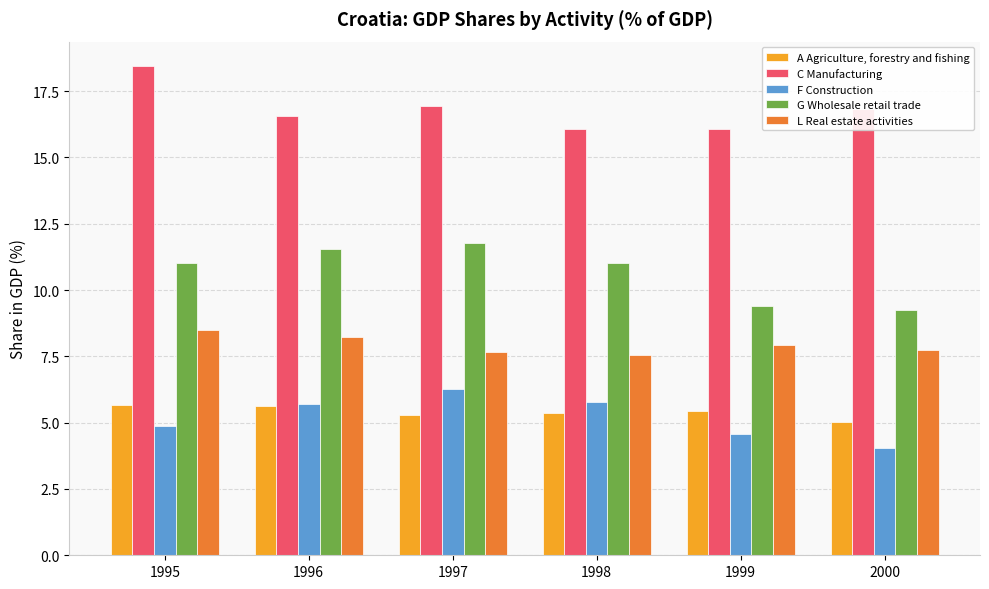

How many data points does each series have?

6